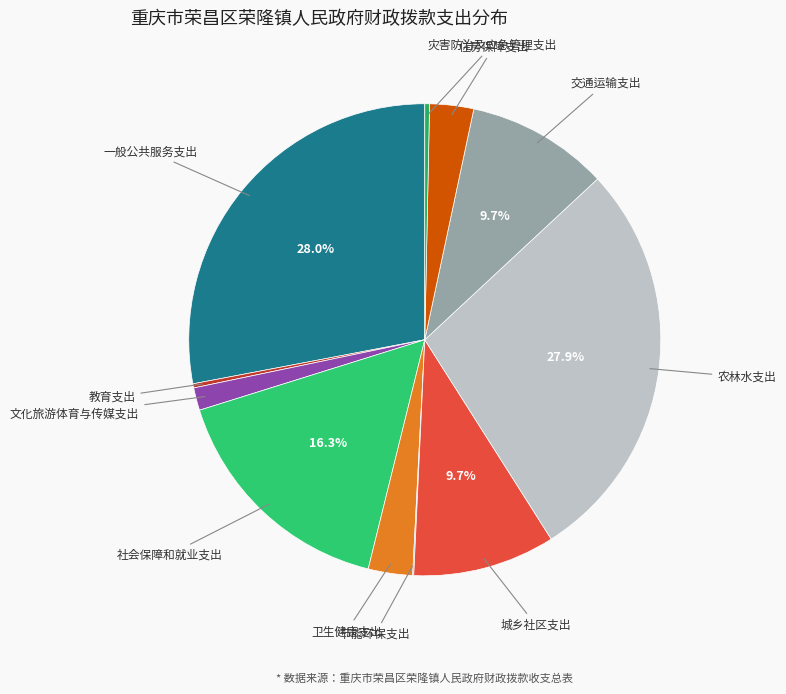

Rank the categories by value from lowest to highest.

节能环保支出, 教育支出, 灾害防治及应急管理支出, 文化旅游体育与传媒支出, 住房保障支出, 卫生健康支出, 交通运输支出, 城乡社区支出, 社会保障和就业支出, 农林水支出, 一般公共服务支出